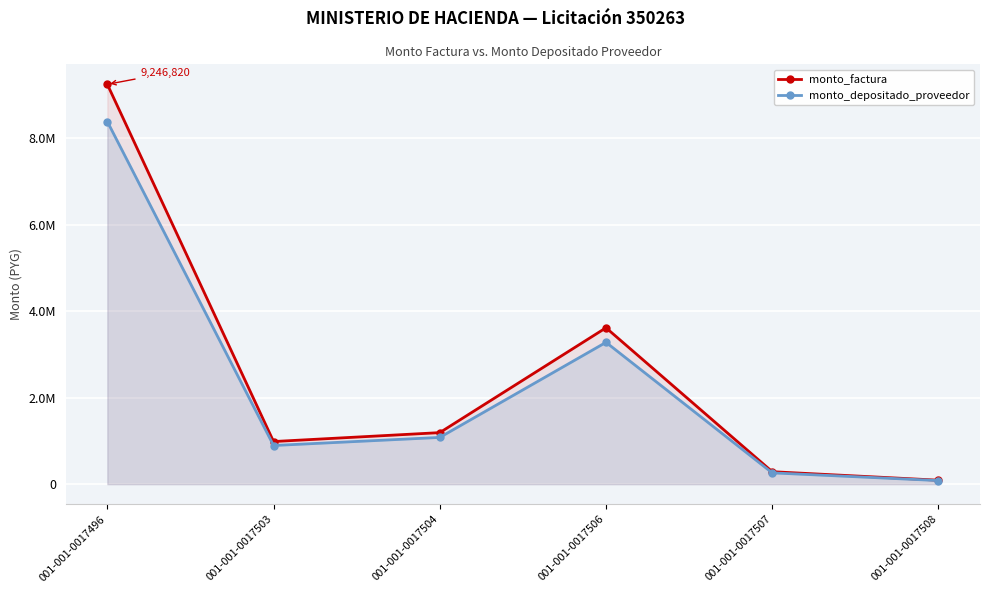

Where is monto_factura nearest to the value 4669302?

001-001-0017506